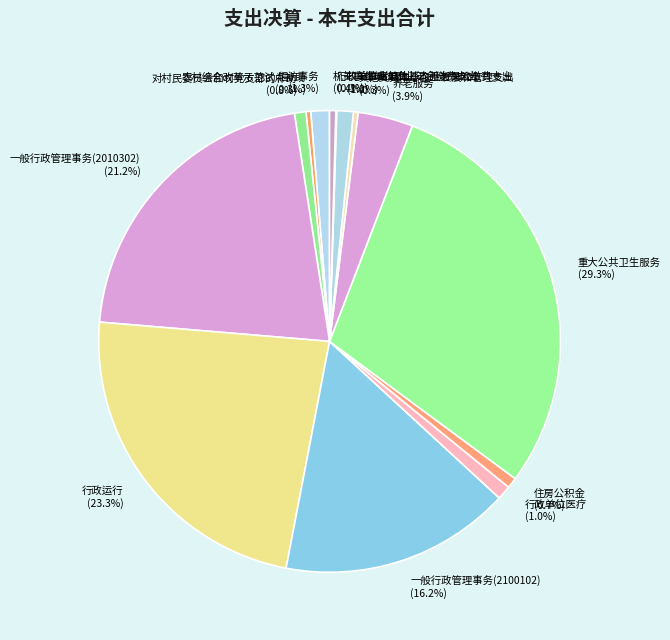

Combined, what portion of the pie is 农村综合改革示范试点补助 and 对村民委员会和村党支部的补助?

1.1%